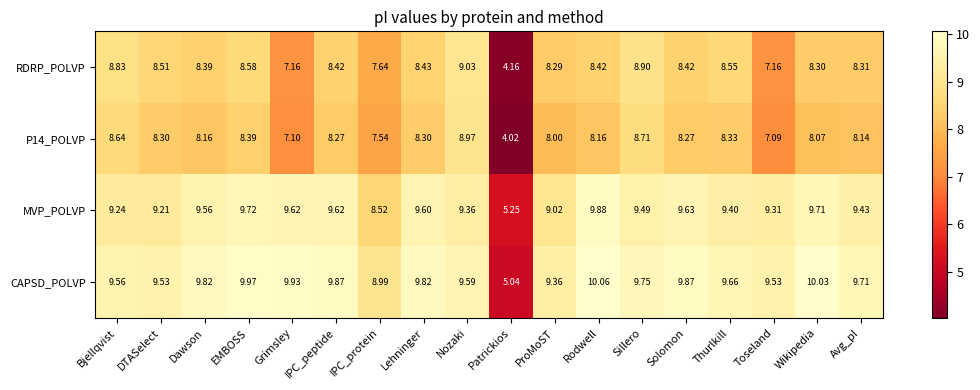

Which series has the widest spread of values?

CAPSD_POLVP